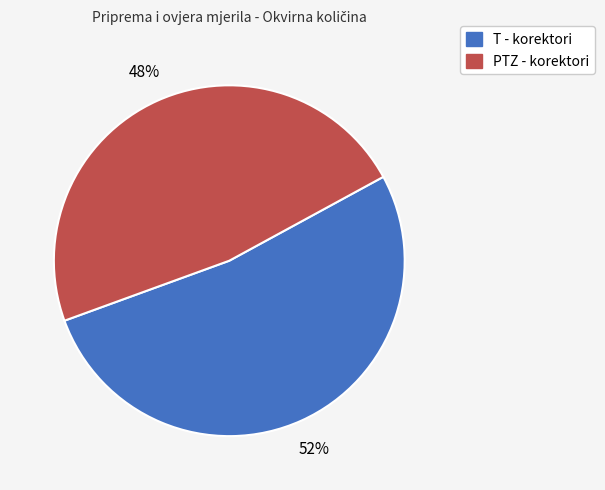

The PTZ - korektori slice represents 48% of the pie. True or false?

True